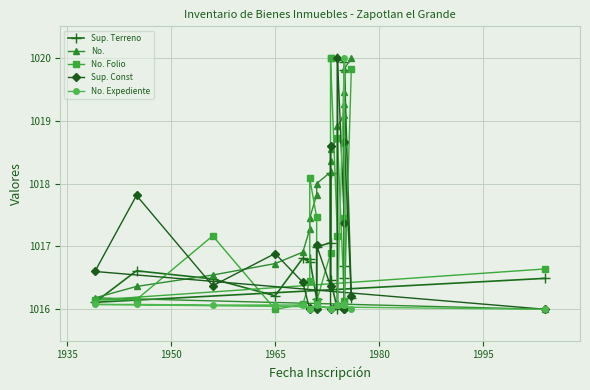

How many lines are shown in the chart?

5